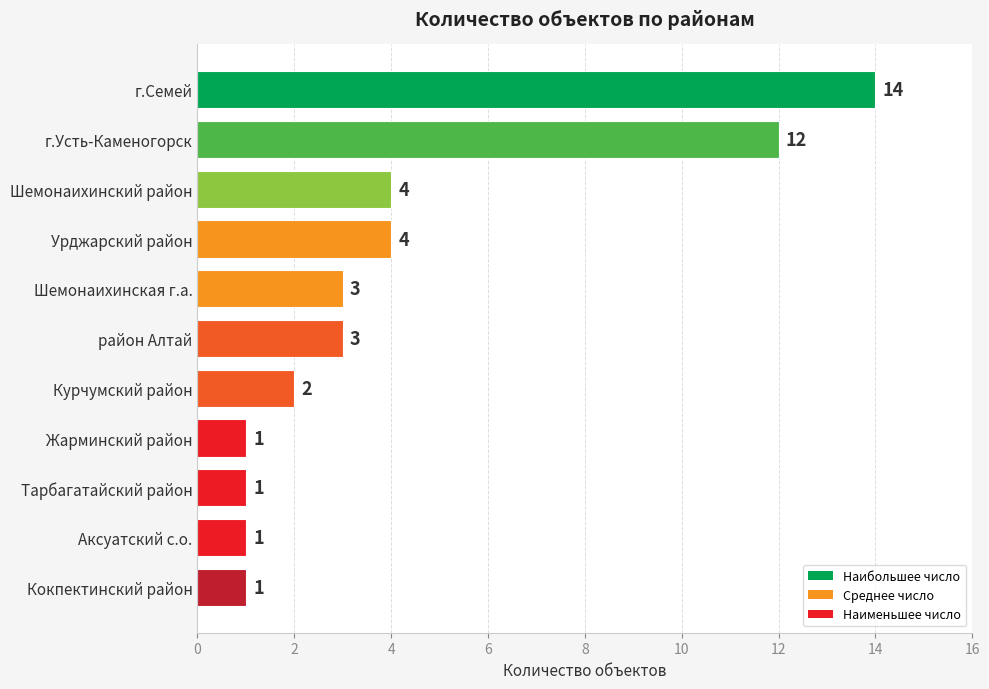

Reading top to bottom, what are all the values shown in this chart?

г.Семей=14	г.Усть-Каменогорск=12	Шемонаихинский район=4	Урджарский район=4	Шемонаихинская г.а.=3	район Алтай=3	Курчумский район=2	Жарминский район=1	Тарбагатайский район=1	Аксуатский с.о.=1	Кокпектинский район=1